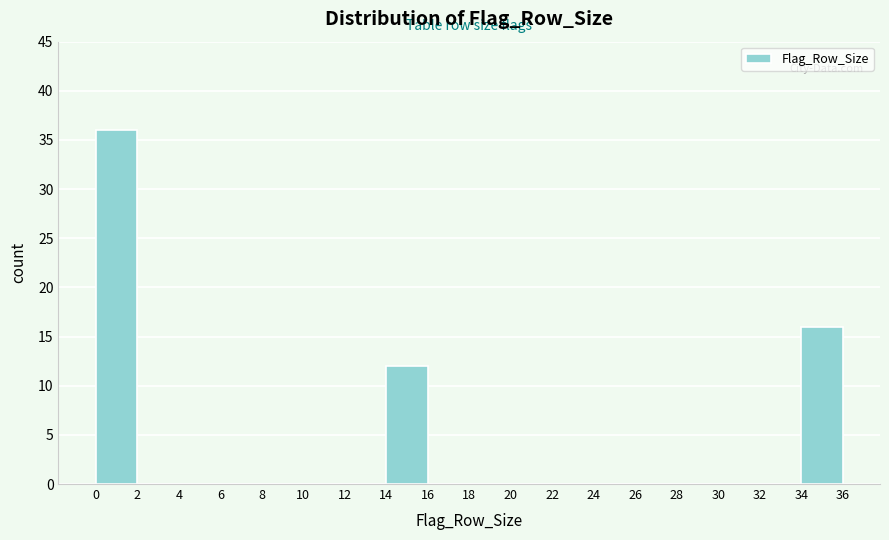

Over which range of the x-axis is the bar tallest?

0 to 2